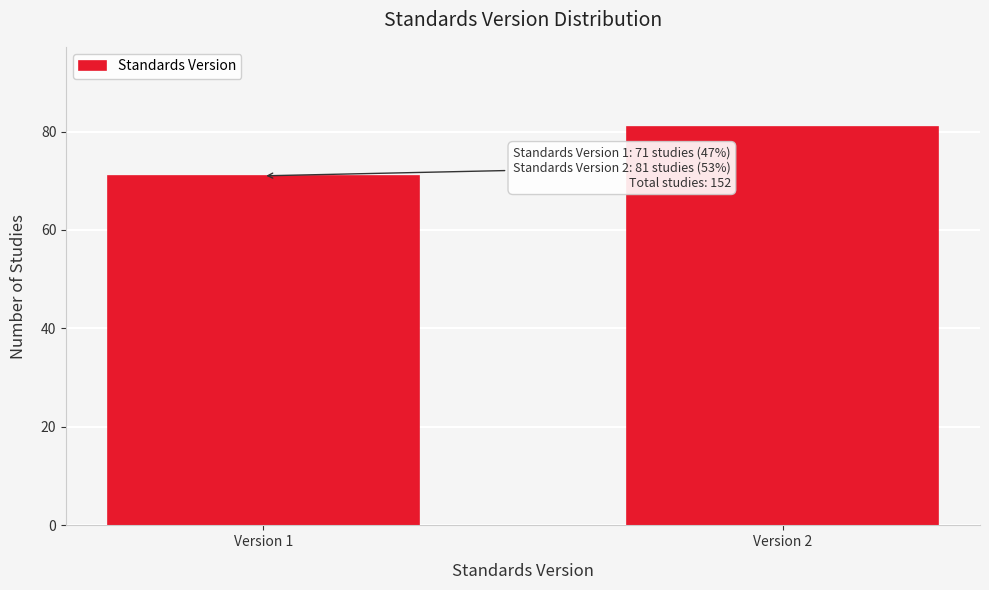

Reading right to left, transcribe all the data shown in this chart.

Version 2=81	Version 1=71